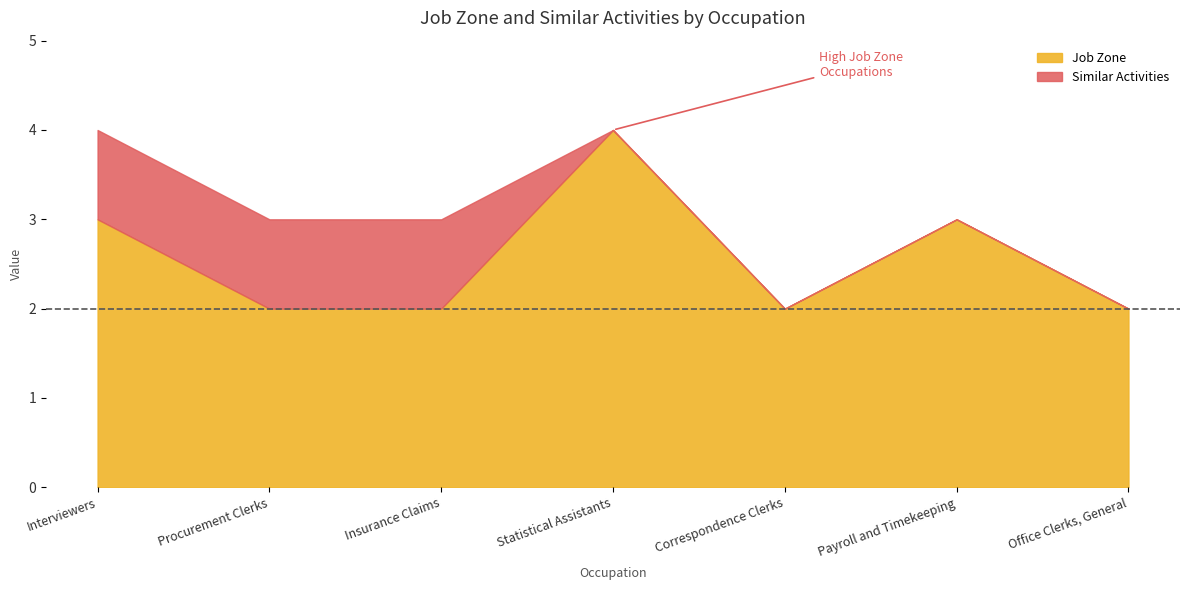

Which series changed the most between Statistical Assistants and Office Clerks, General?

Job Zone